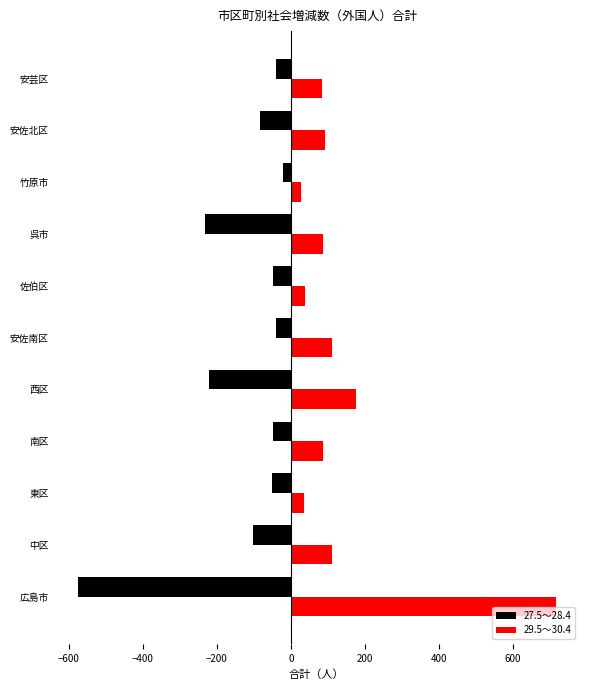

The 27.5～28.4 series shows -101 at 呉市. True or false?

False